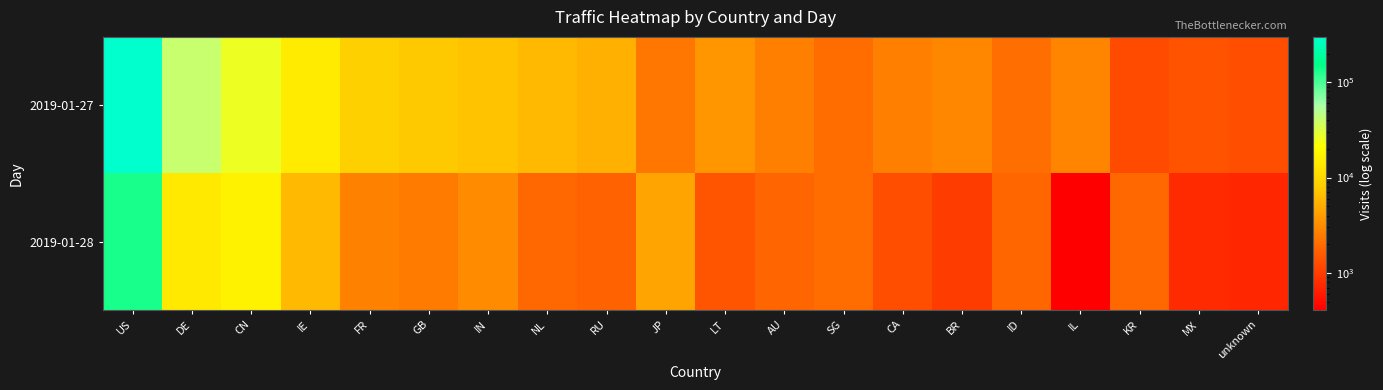

Which series has the largest range (max minus min)?

2019-01-27